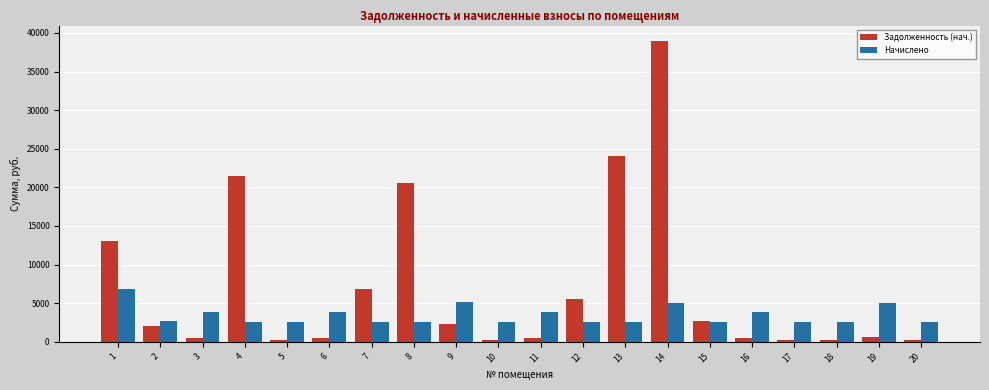

Which category has the highest value across all series?

14